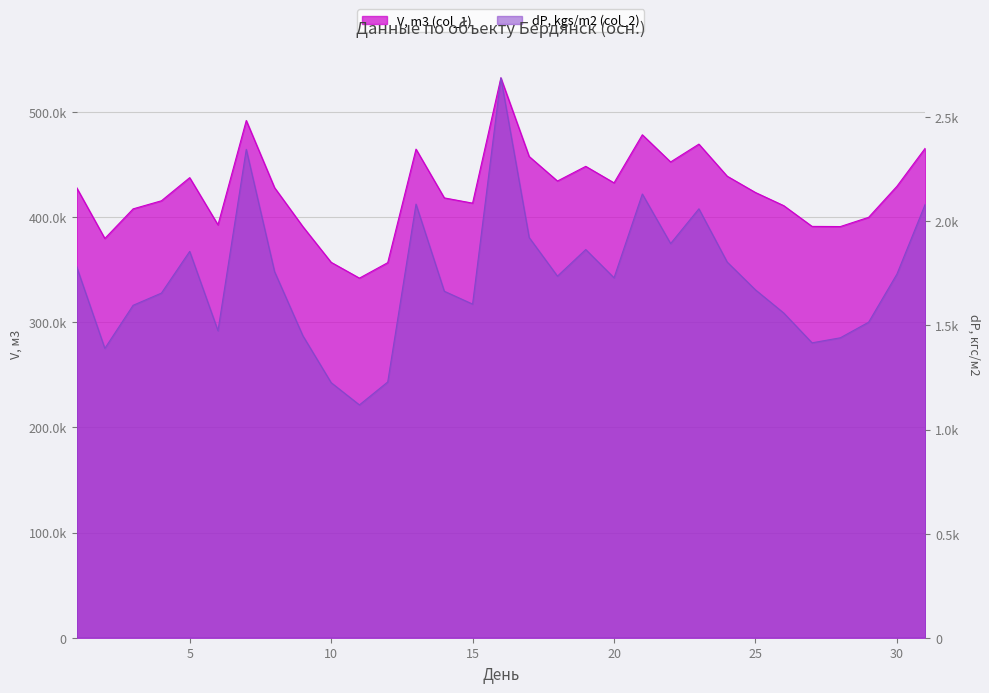

Reading right to left, list all the values displayed in this chart.

V, m3 (col_1): 31=465527.7	30=429312.9	29=399802.1	28=391006.9	27=391163.9	26=410882.3	25=423389.2	24=438914.0	23=469411.0	22=452452.2	21=478285.1	20=432578.0	19=448270.3	18=434323.6	17=457640.4	16=532413.1	15=413273.9	14=418269.0	13=464658.8	12=356680.2	11=341975.2	10=357017.1	9=391000.0	8=427999.8	7=491880.8	6=392640.2	5=437517.0	4=415524.2	3=407837.5	2=379696.2	1=428126.5
dP, kgs/m2 (col_2): 31=2081.5	30=1746.4	29=1515.4	28=1440.5	27=1416.3	26=1559.5	25=1670.6	24=1804.2	23=2060.0	22=1893.0	21=2131.0	20=1728.6	19=1864.3	18=1736.5	17=1922.1	16=2688.8	15=1602.3	14=1664.0	13=2082.4	12=1228.3	11=1118.2	10=1225.0	9=1450.4	8=1758.1	7=2345.5	6=1474.5	5=1855.4	4=1655.1	3=1596.5	2=1389.6	1=1782.9